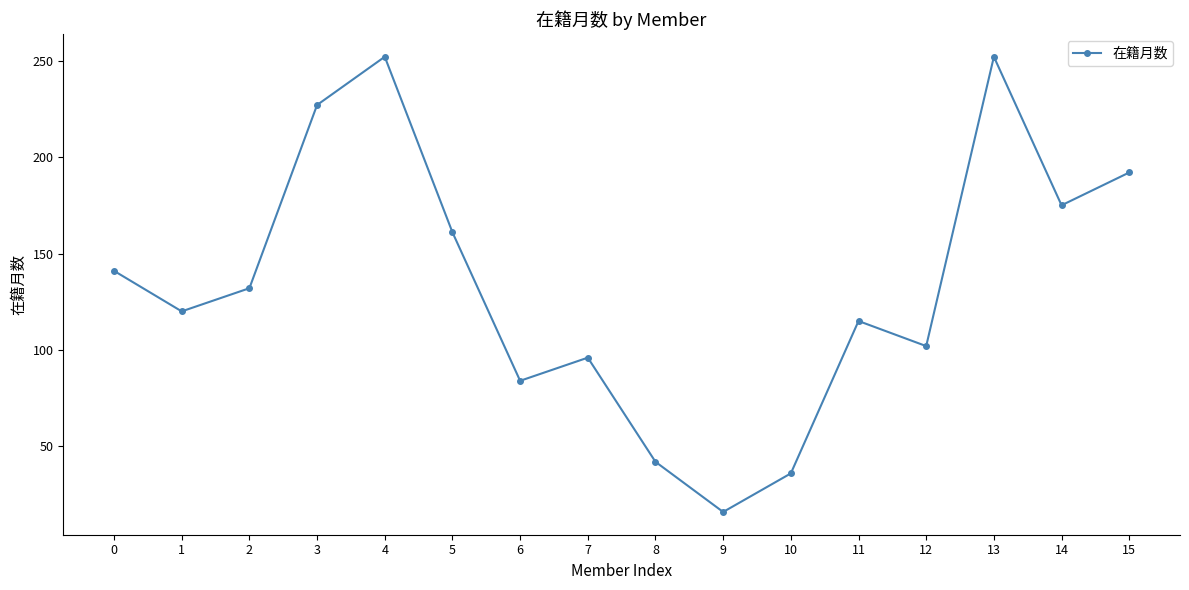

Which label corresponds to the smallest value in the chart?

9